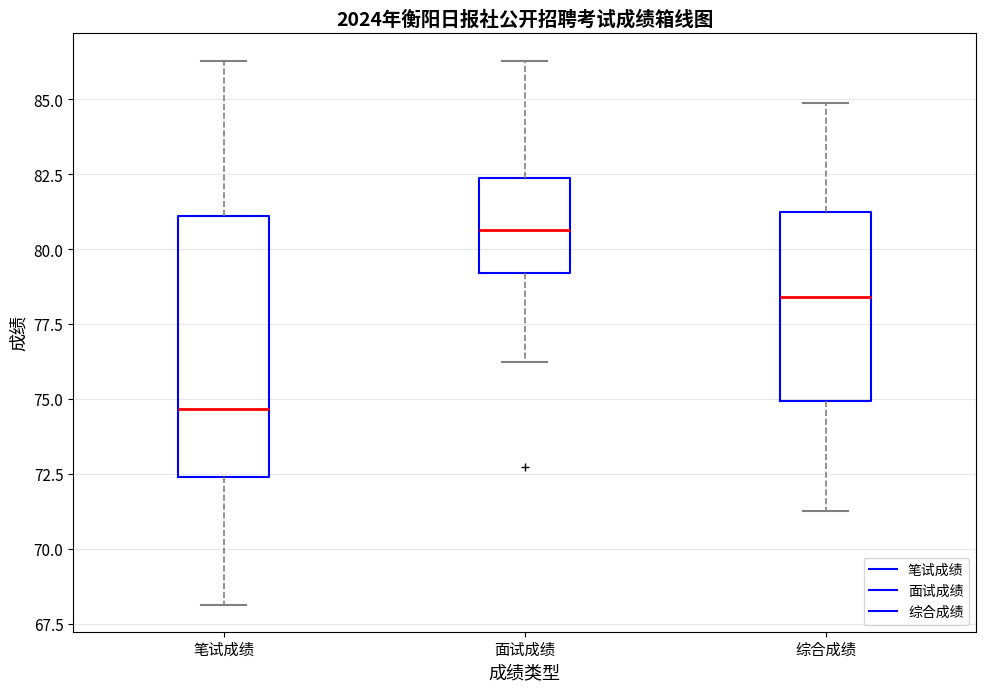

Comparing the boxes themselves (not the whiskers), which one is the tallest?

笔试成绩